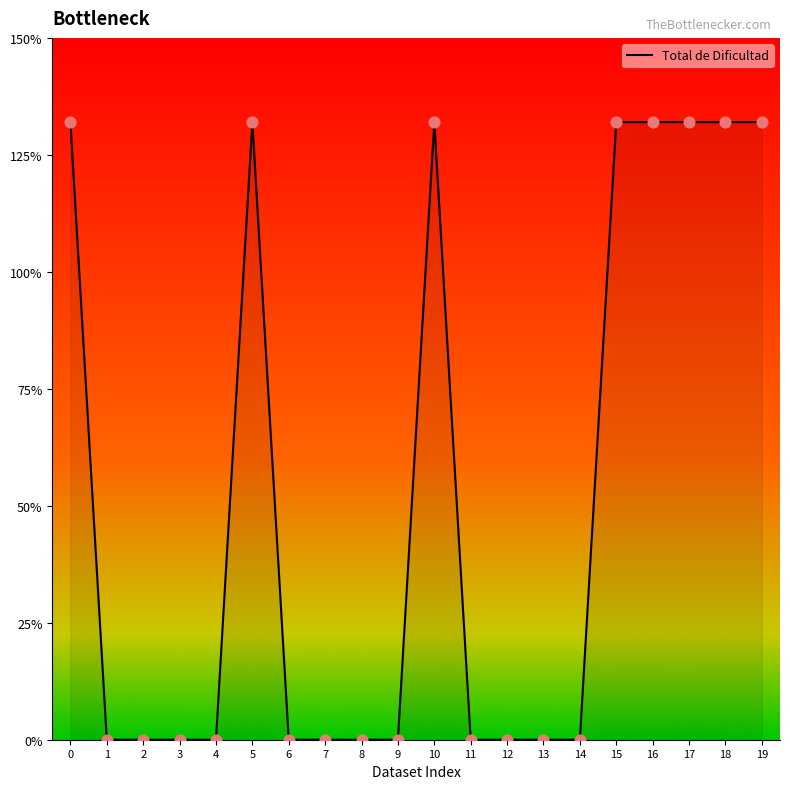

Between 3 and 16, which is larger?

16